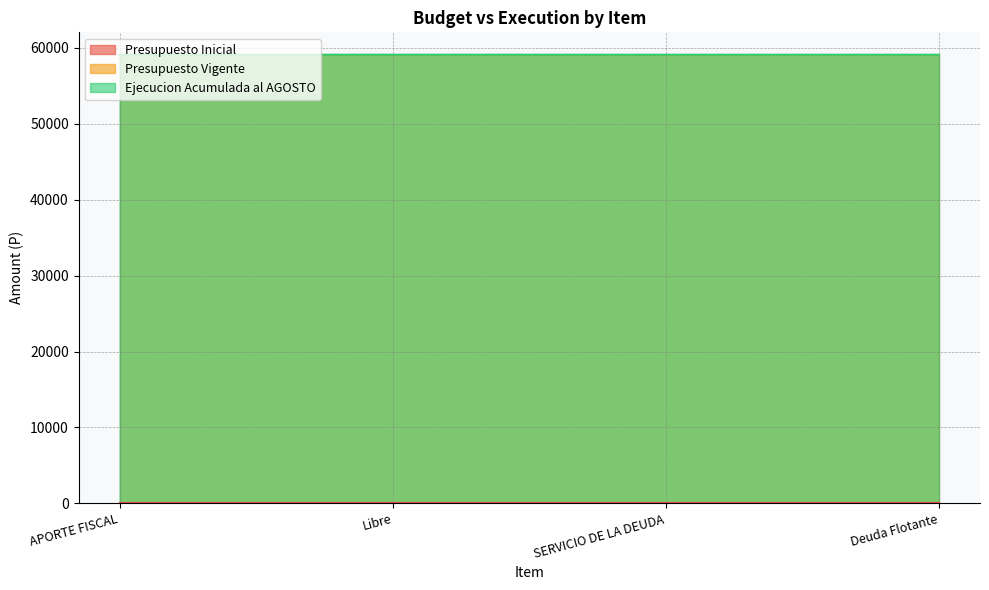

How many lines are shown in the chart?

3